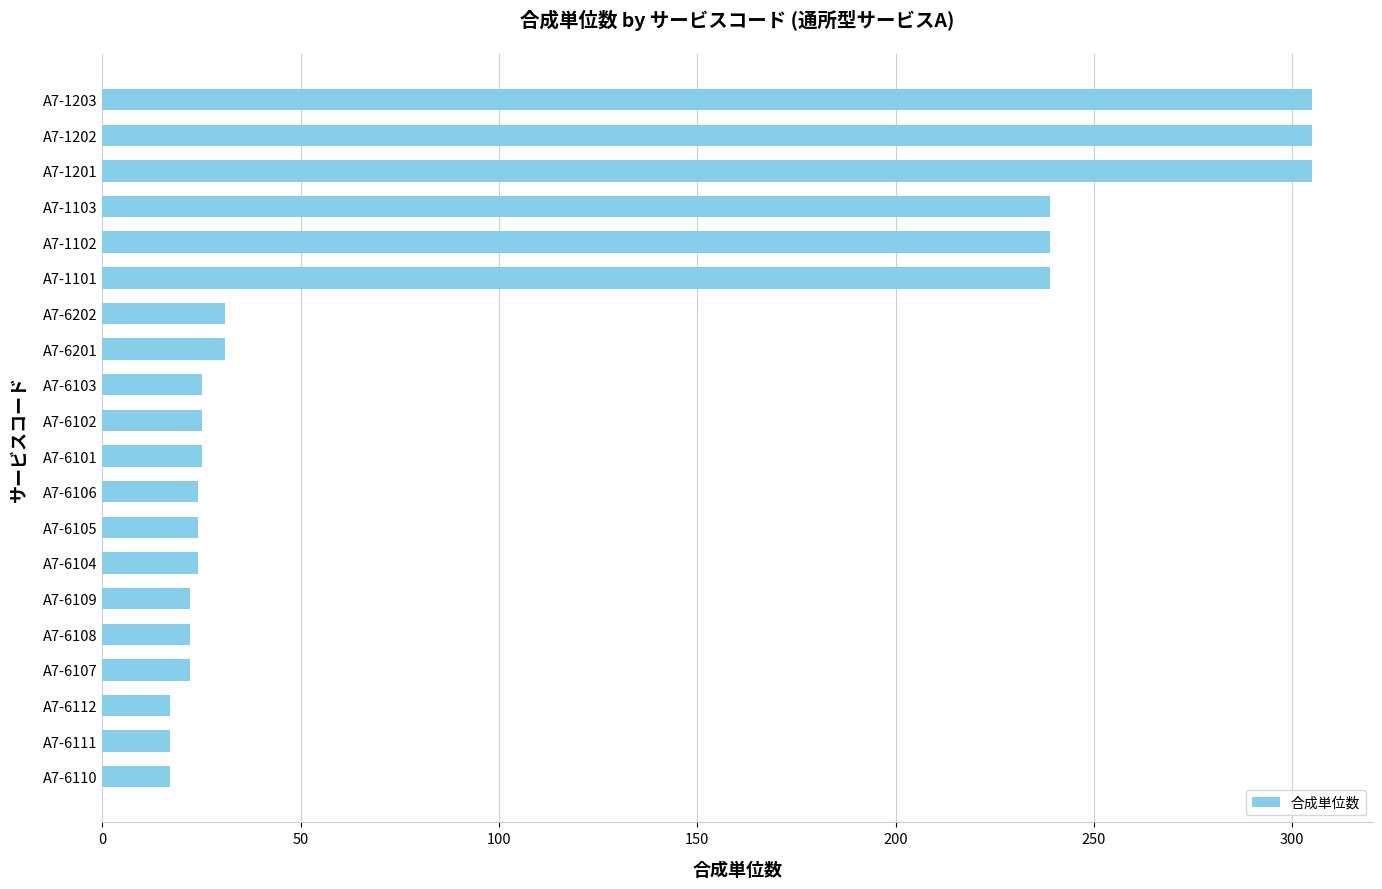

What is the sum of all values?

1958